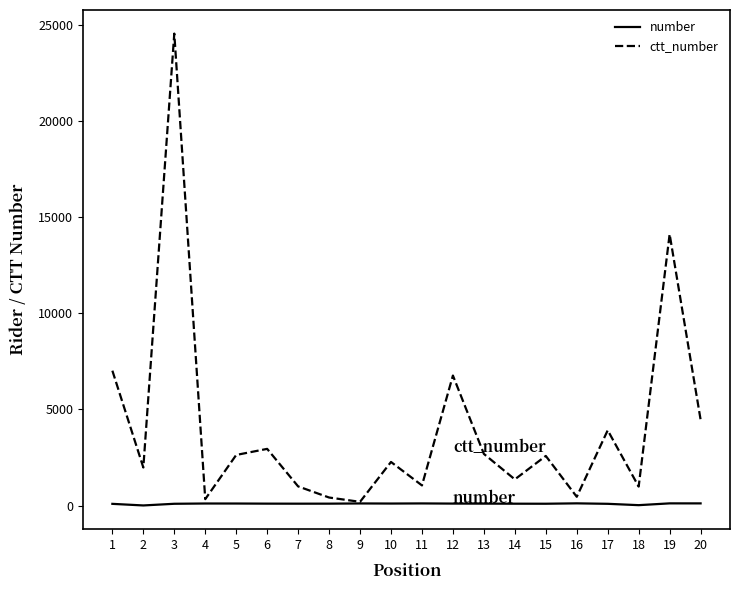

Which series changed the most between 2 and 3?

ctt_number